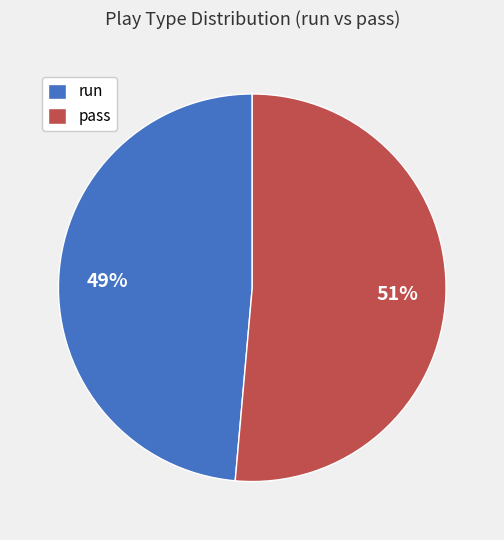

Is it true that pass is 36% of the pie?

False